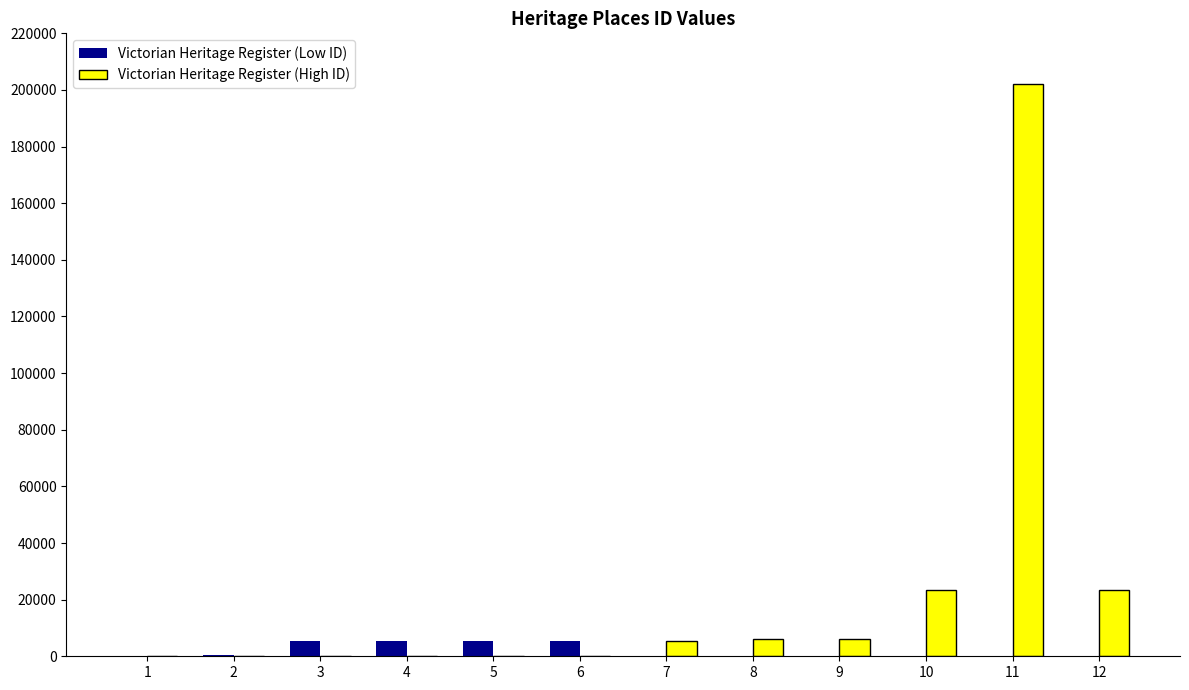

How many categories are shown in the chart?

12